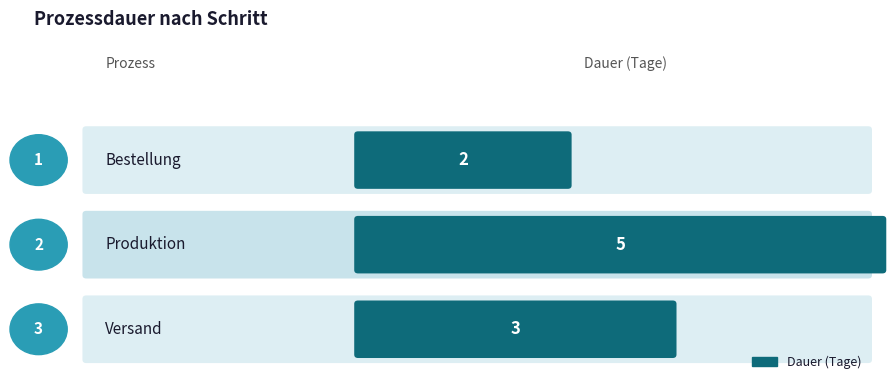

What is the label of the 2nd bar from the right?

Produktion